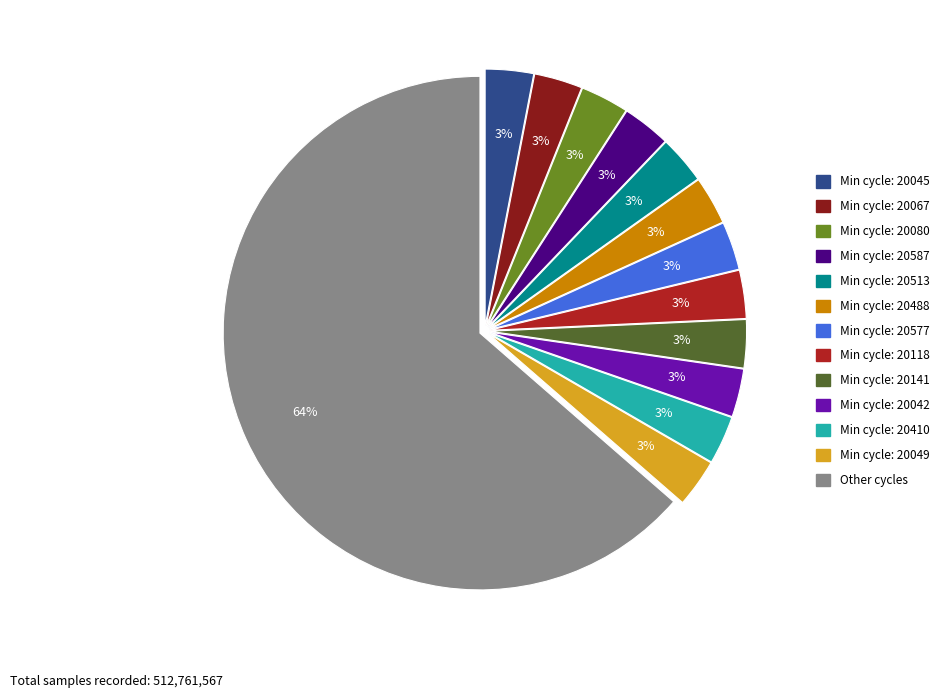

Is there any slice that represents more than half of the pie?

Yes